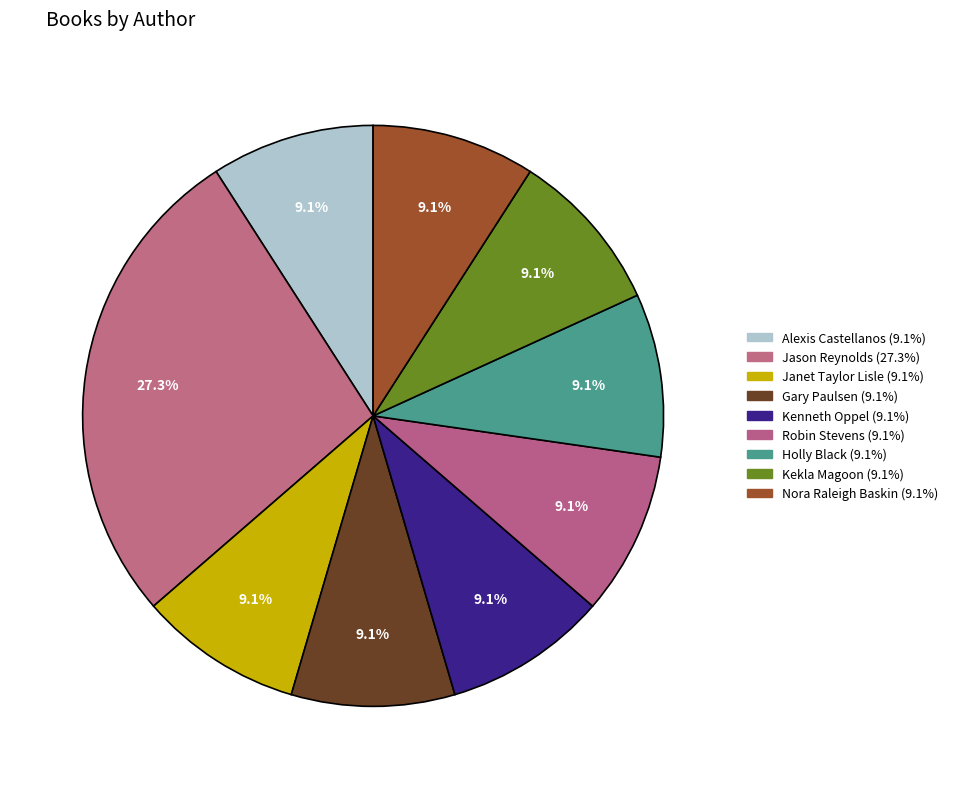

Does any single category account for the majority?

No